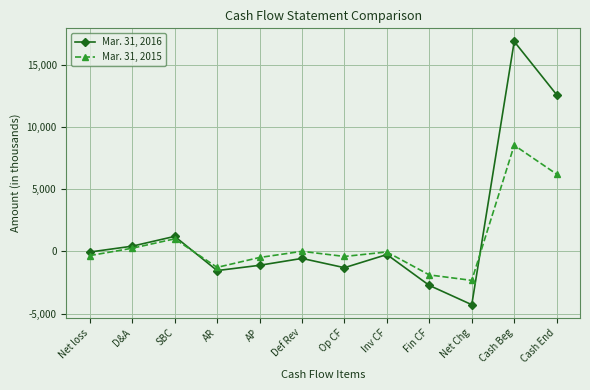

Rank the series at Def Rev from highest to lowest value.

Mar. 31, 2015, Mar. 31, 2016